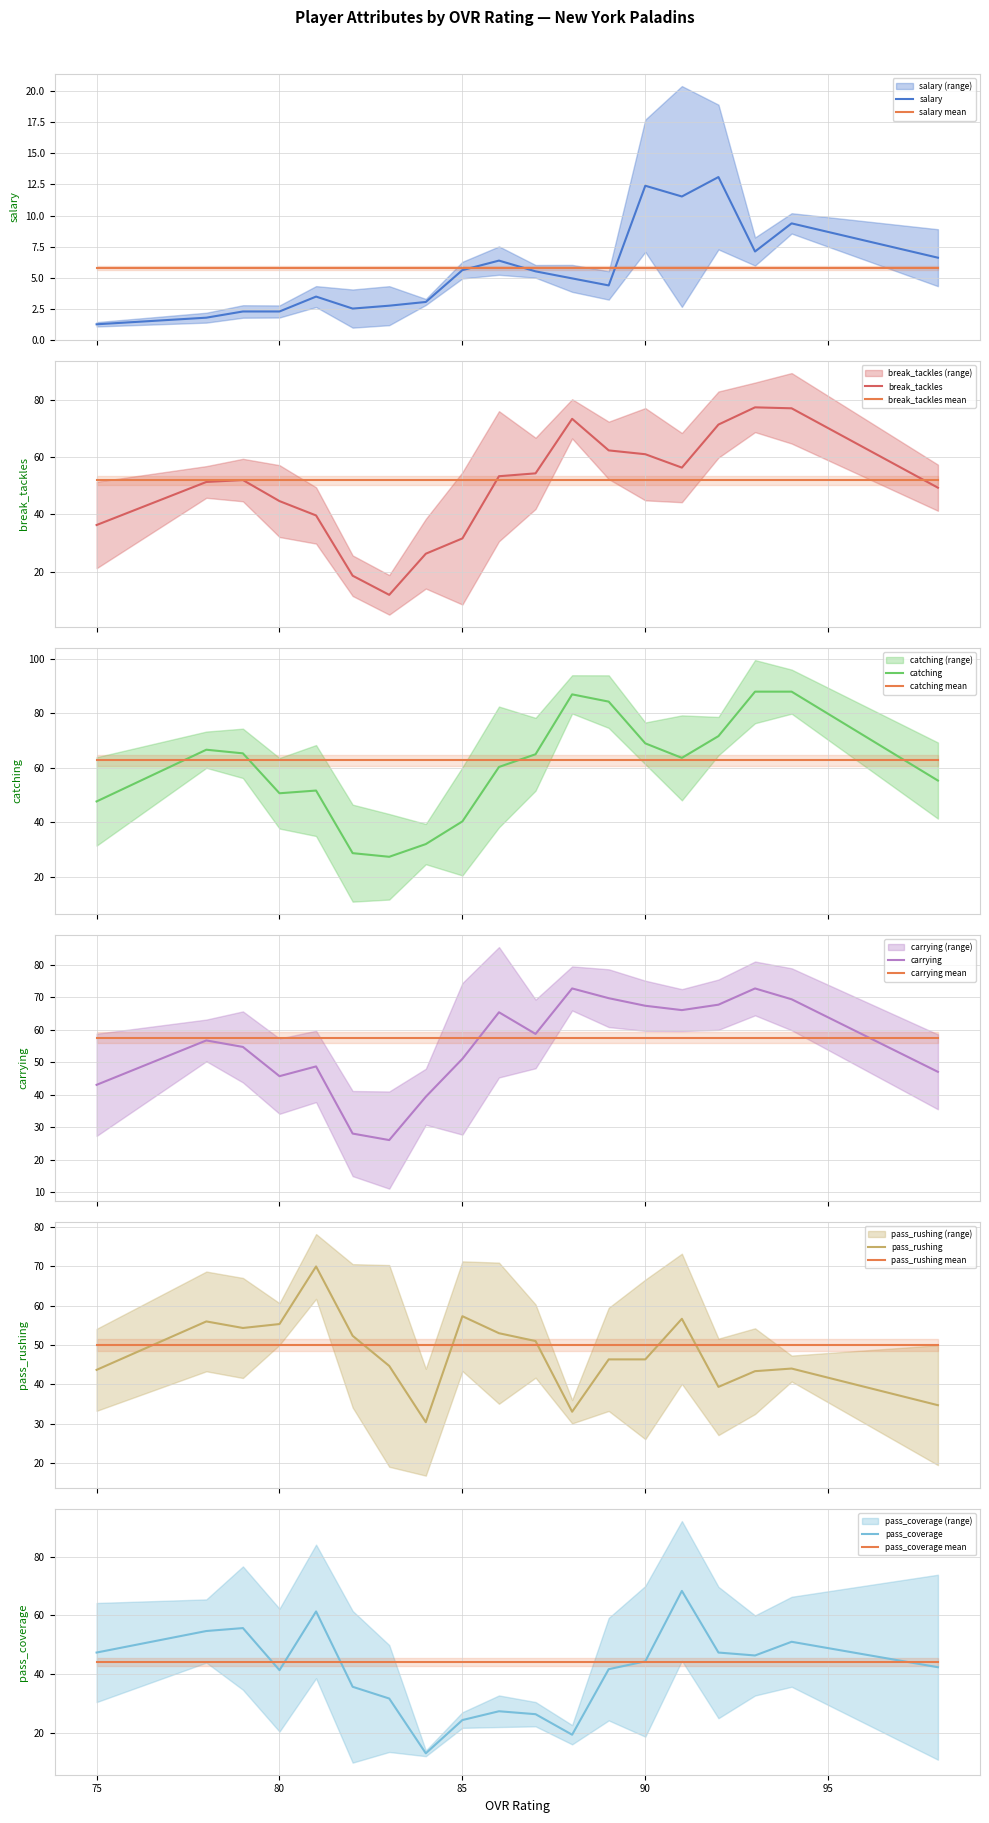

Does the chart display data point markers on the line(s)?

No